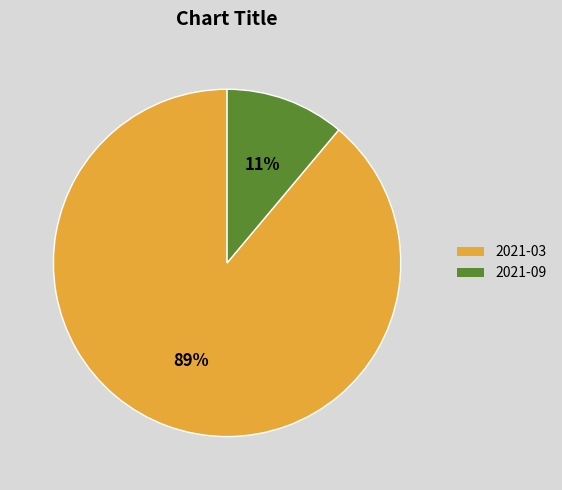

To the nearest percent, what is the difference between the largest and smallest slice percentages?

78%